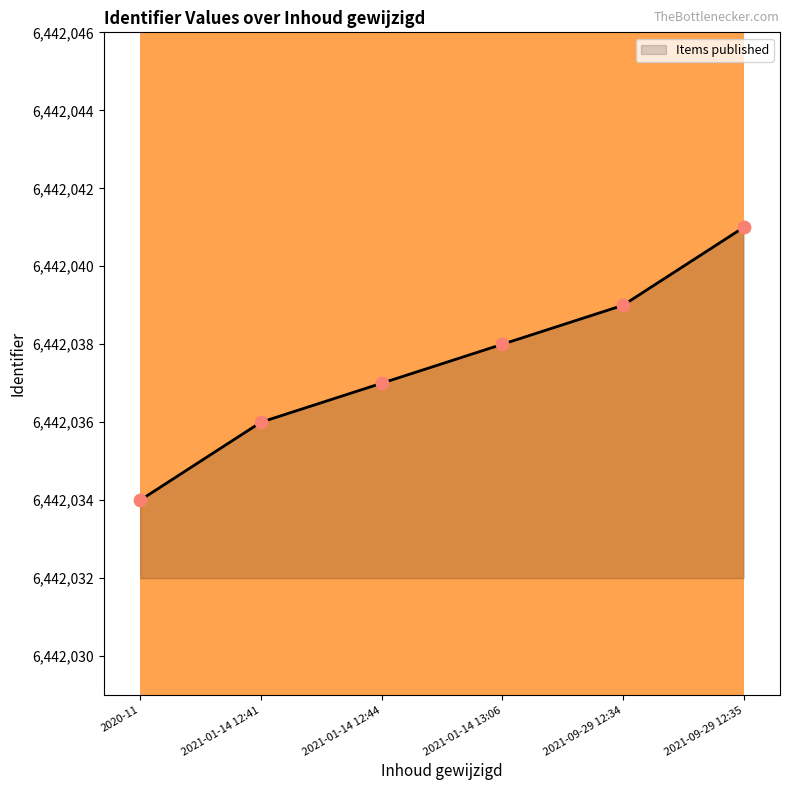

Approximately how many times larger is the value at 2021-01-14 12:44 compared to 2021-01-14 13:06?

1.0